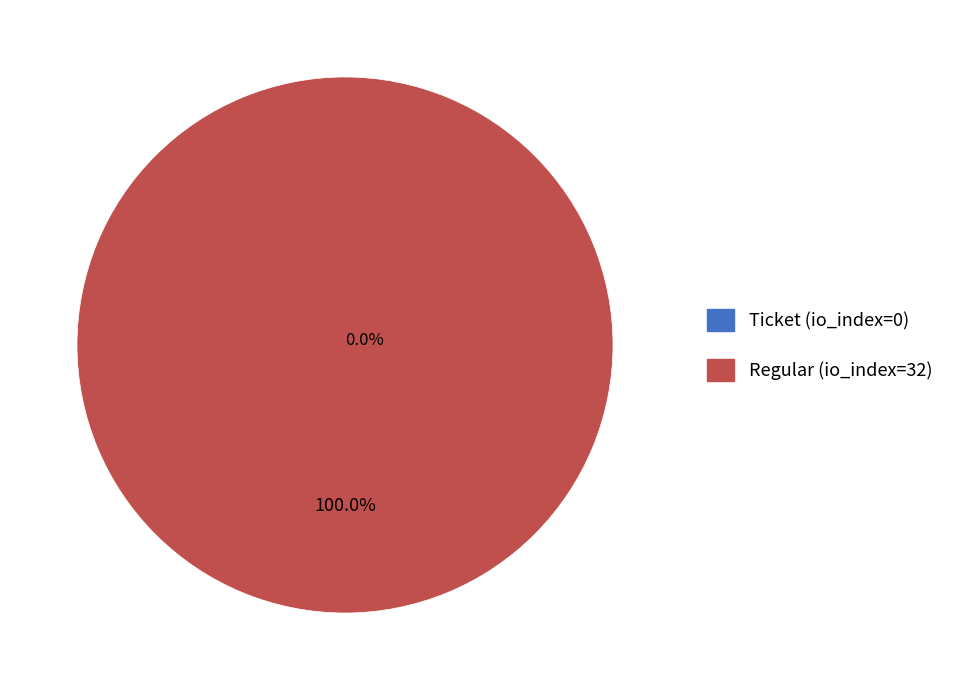

Does Regular (io_index=32) represent more than half of the total?

Yes